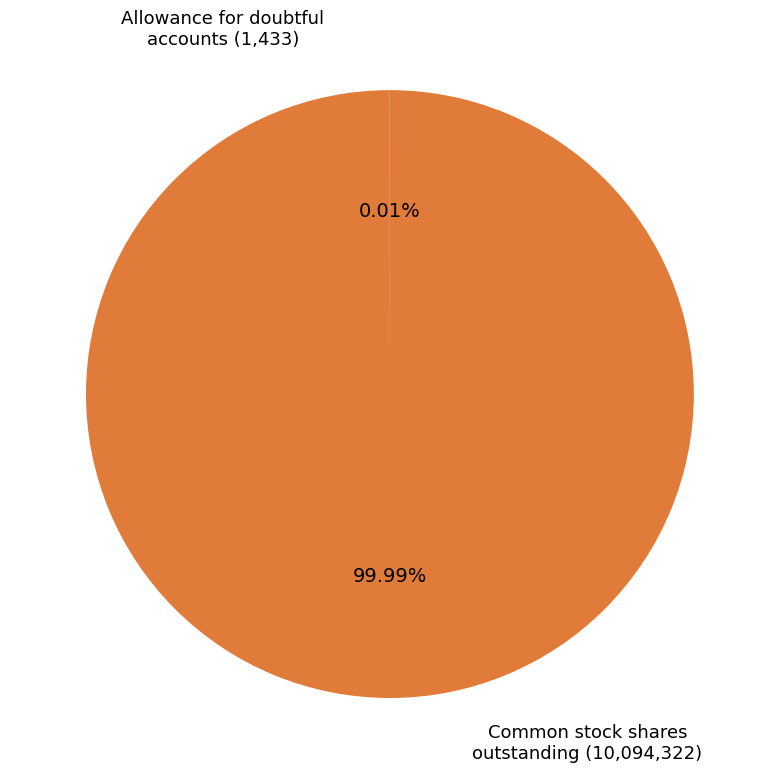

Is there any slice that represents more than half of the pie?

Yes